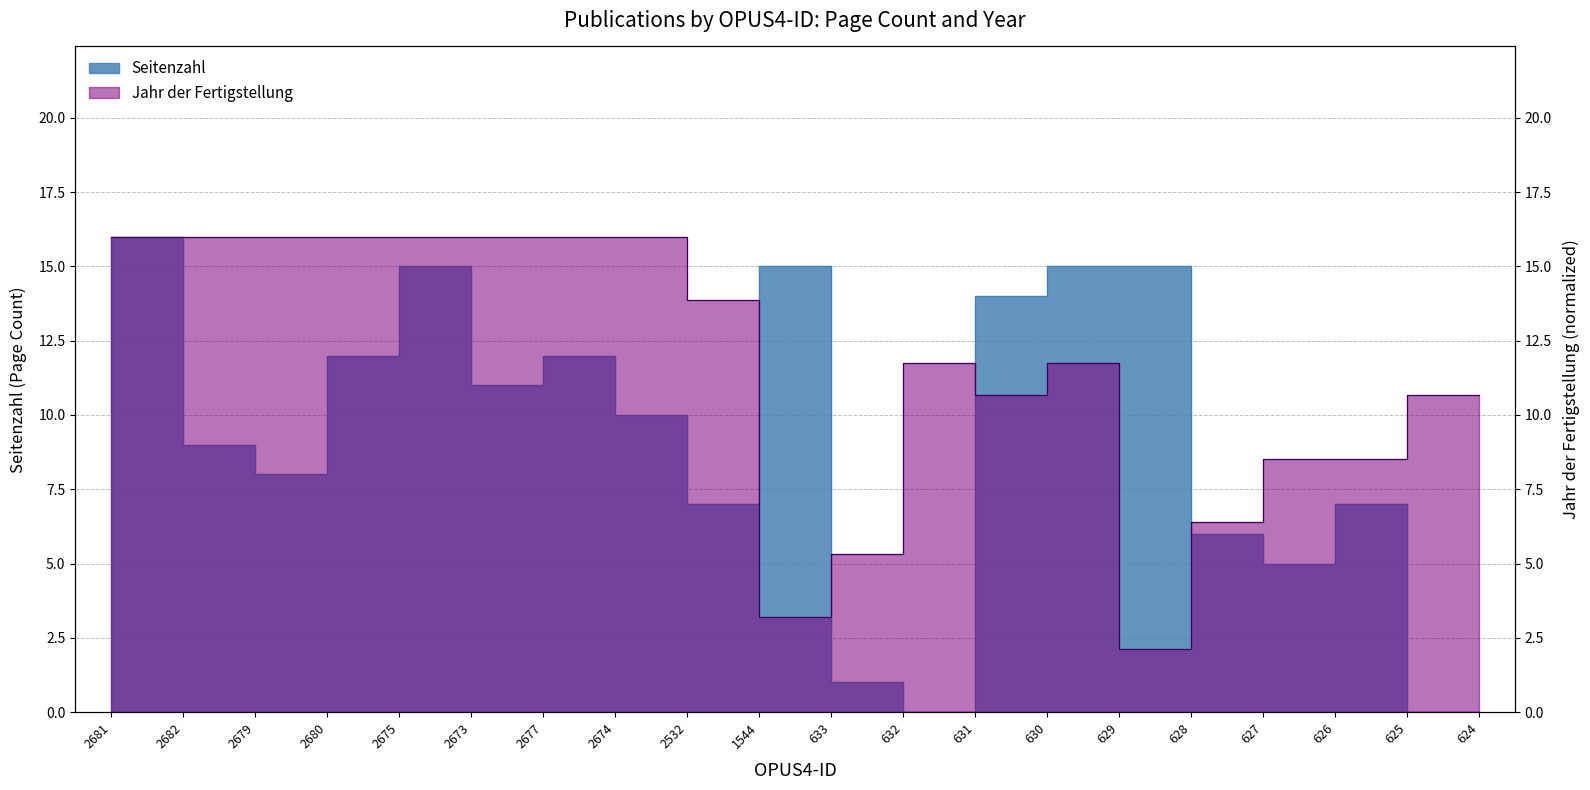

How many values in the Seitenzahl series are below 10?

9